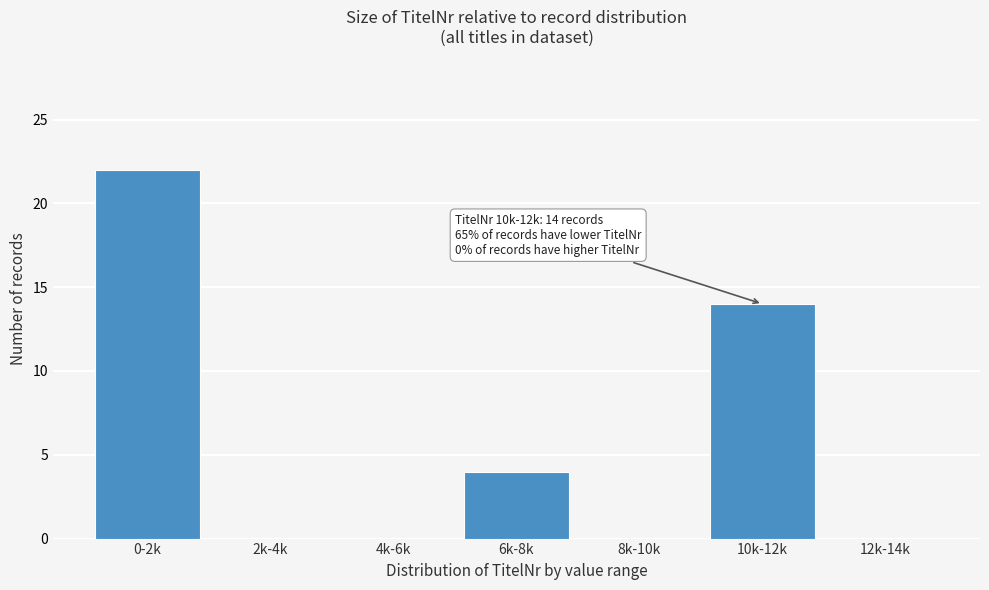

Reading left to right, list all the values displayed in this chart.

0-2k=22	2k-4k=0	4k-6k=0	6k-8k=4	8k-10k=0	10k-12k=14	12k-14k=0